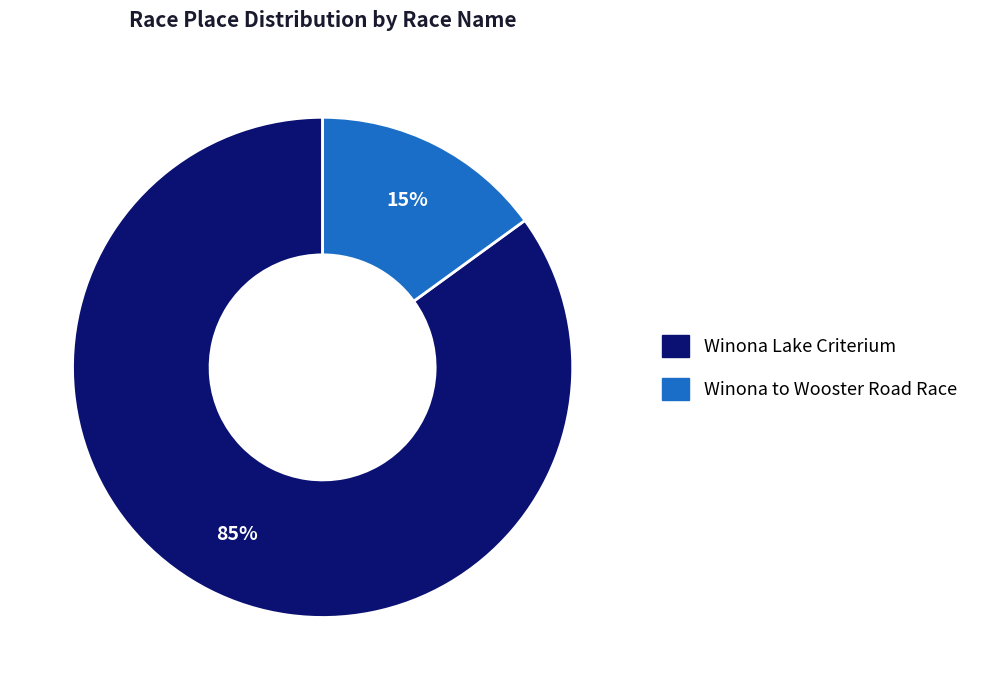

Which category accounts for the majority?

Winona Lake Criterium